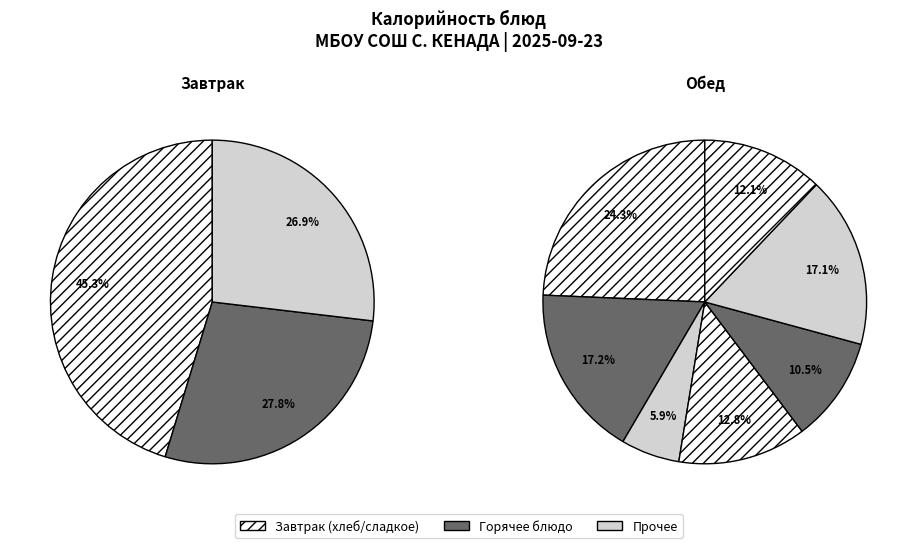

Is the sum of хлеб пшеничный (завтрак) and хлеб ржано-пшеничный greater than half?

No